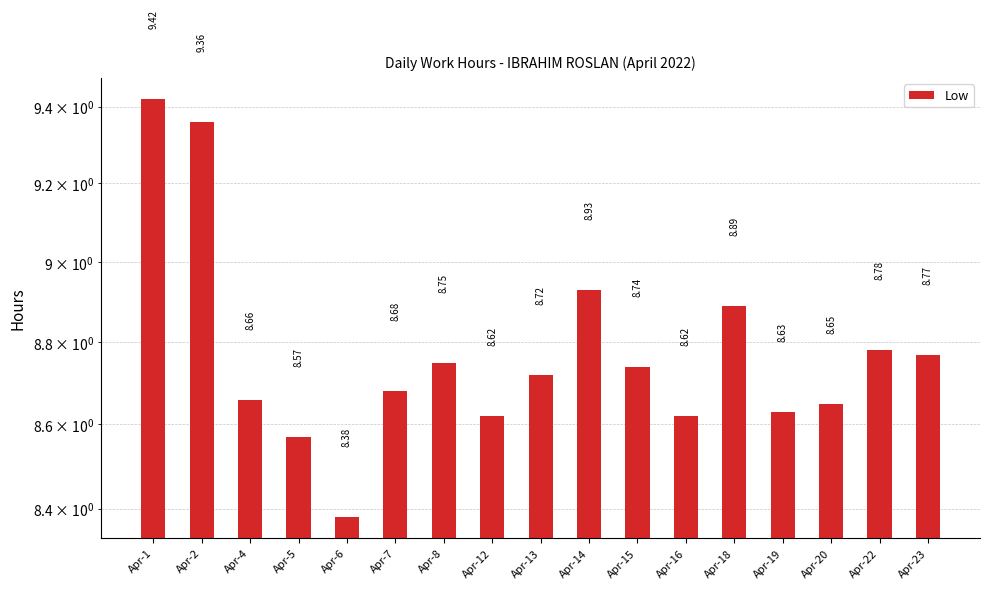

Approximately how many times larger is the value at Apr-20 compared to Apr-6?

1.0